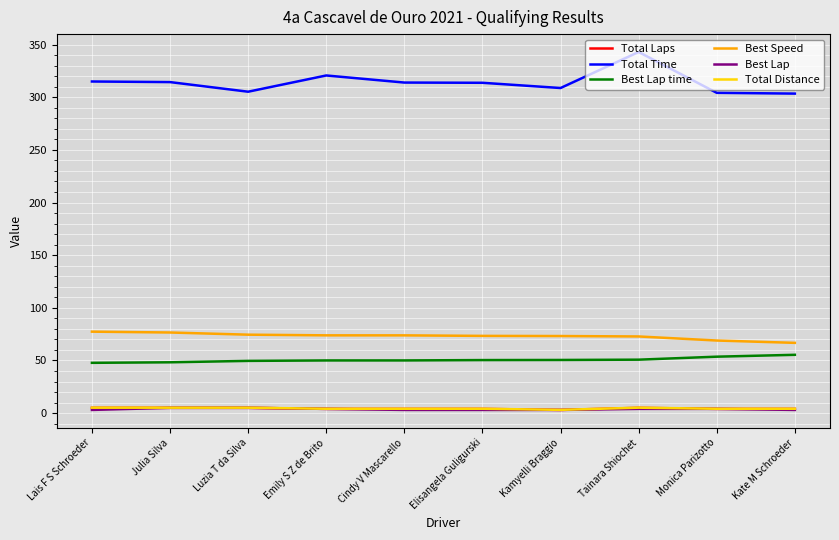

The value of Total Laps at Cindy V Mascarello is 4.0. True or false?

True